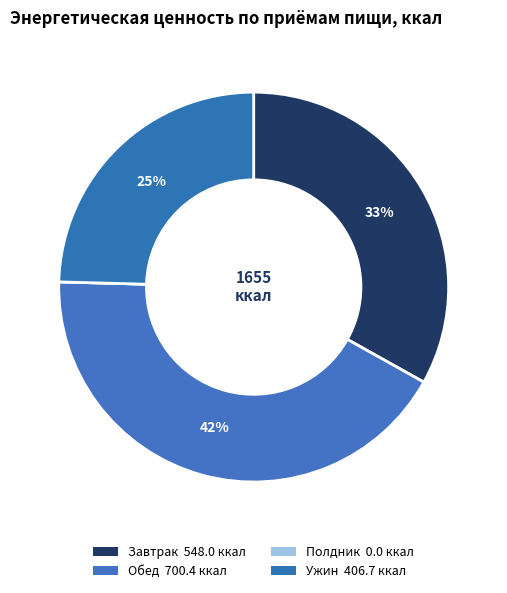

What percentage is the Завтрак slice, to the nearest percent?

33%